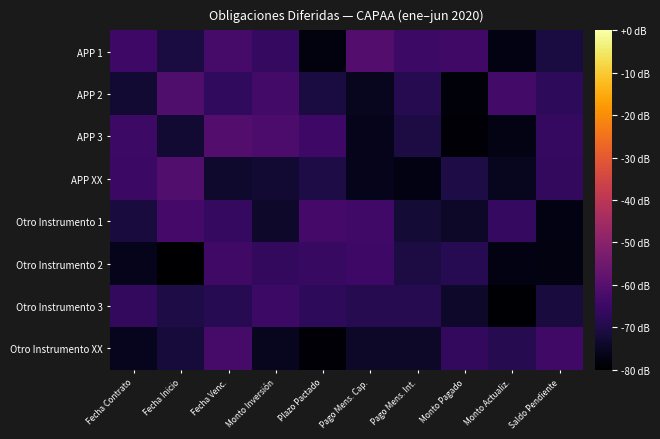

How many series are shown in this chart?

8